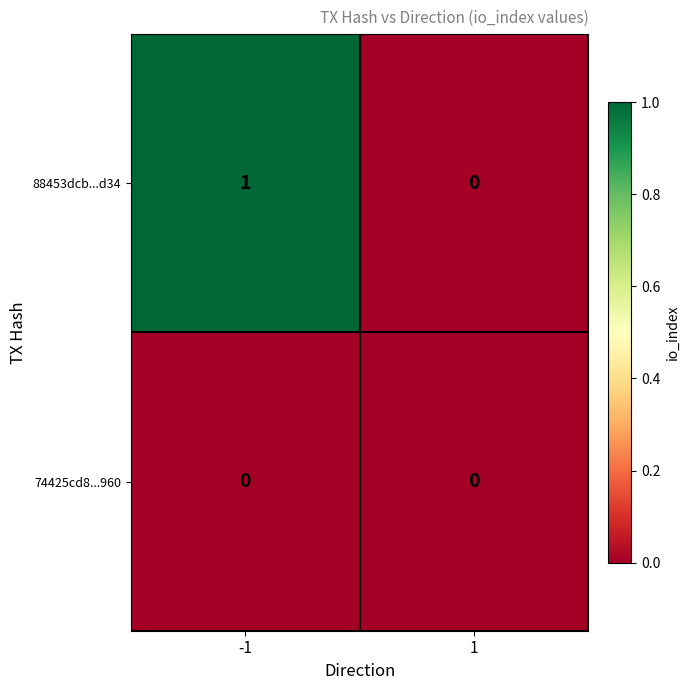

Rank the series by their average value, from highest to lowest.

88453dcb...d34, 74425cd8...960